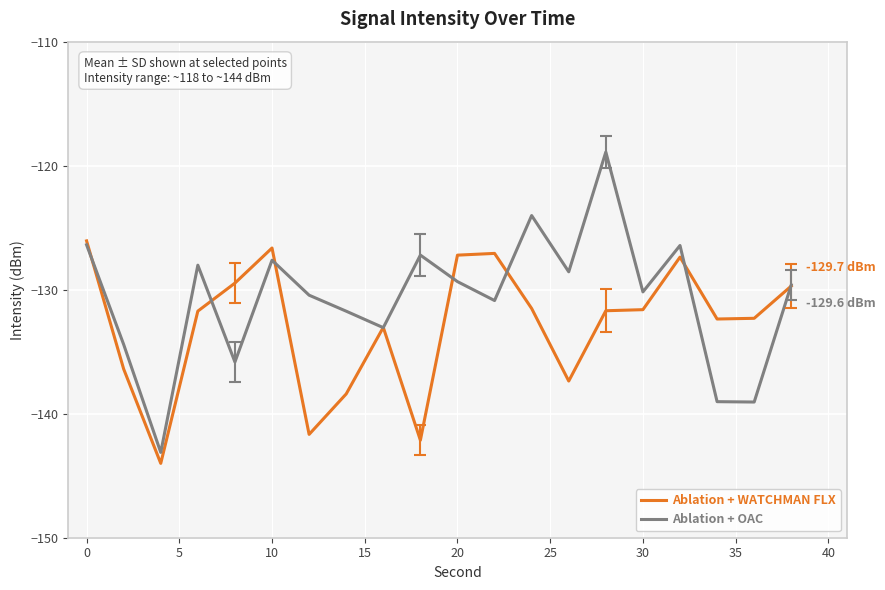

Rank the series by their average value, from lowest to highest.

Ablation + WATCHMAN FLX, Ablation + OAC